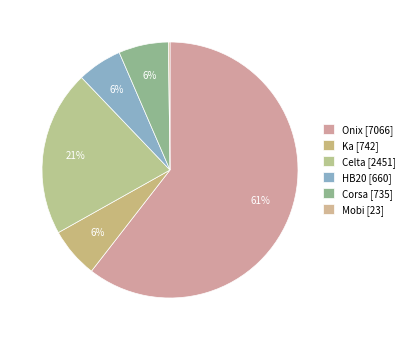

How many segments does this pie chart have?

6